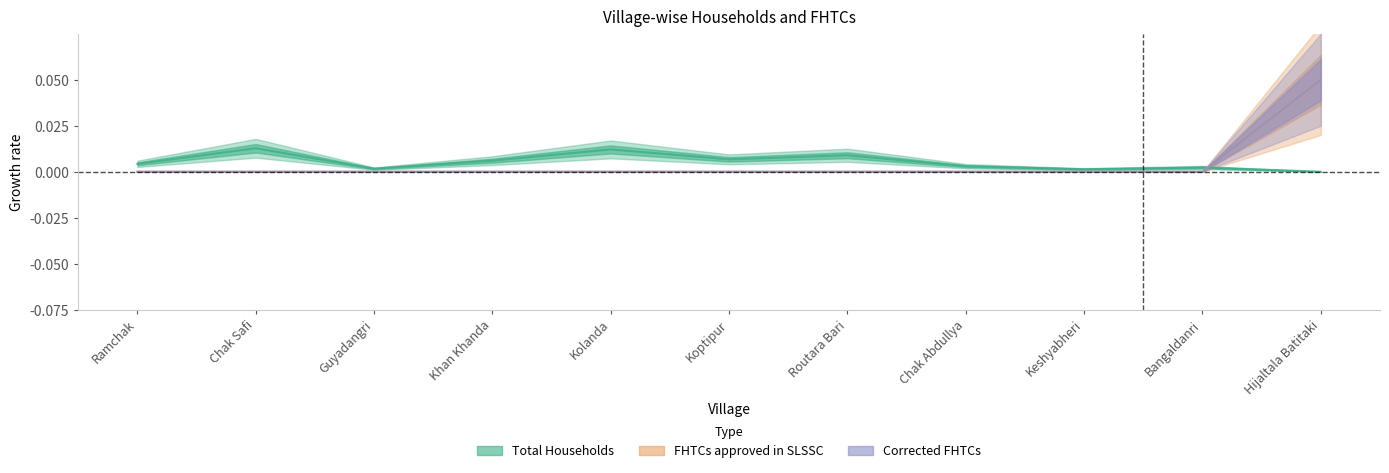

Reading left to right, extract all data points from this chart.

Total Households: Ramchak=0.0	Chak Safi=0.0	Guyadangri=0.0	Khan Khanda=0.0	Kolanda=0.0	Koptipur=0.0	Routara Bari=0.0	Chak Abdullya=0.0	Keshyabheri=0.0	Bangaldanri=0.0	Hijaltala Batitaki=0.0
FHTCs approved in SLSSC: Ramchak=0.0	Chak Safi=0.0	Guyadangri=0.0	Khan Khanda=0.0	Kolanda=0.0	Koptipur=0.0	Routara Bari=0.0	Chak Abdullya=0.0	Keshyabheri=0.0	Bangaldanri=0.0	Hijaltala Batitaki=0.1
Corrected FHTCs: Ramchak=0.0	Chak Safi=0.0	Guyadangri=0.0	Khan Khanda=0.0	Kolanda=0.0	Koptipur=0.0	Routara Bari=0.0	Chak Abdullya=0.0	Keshyabheri=0.0	Bangaldanri=0.0	Hijaltala Batitaki=0.1